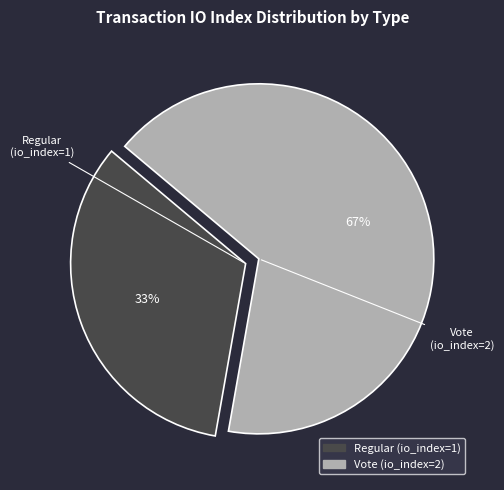

Is there any slice that represents more than half of the pie?

Yes